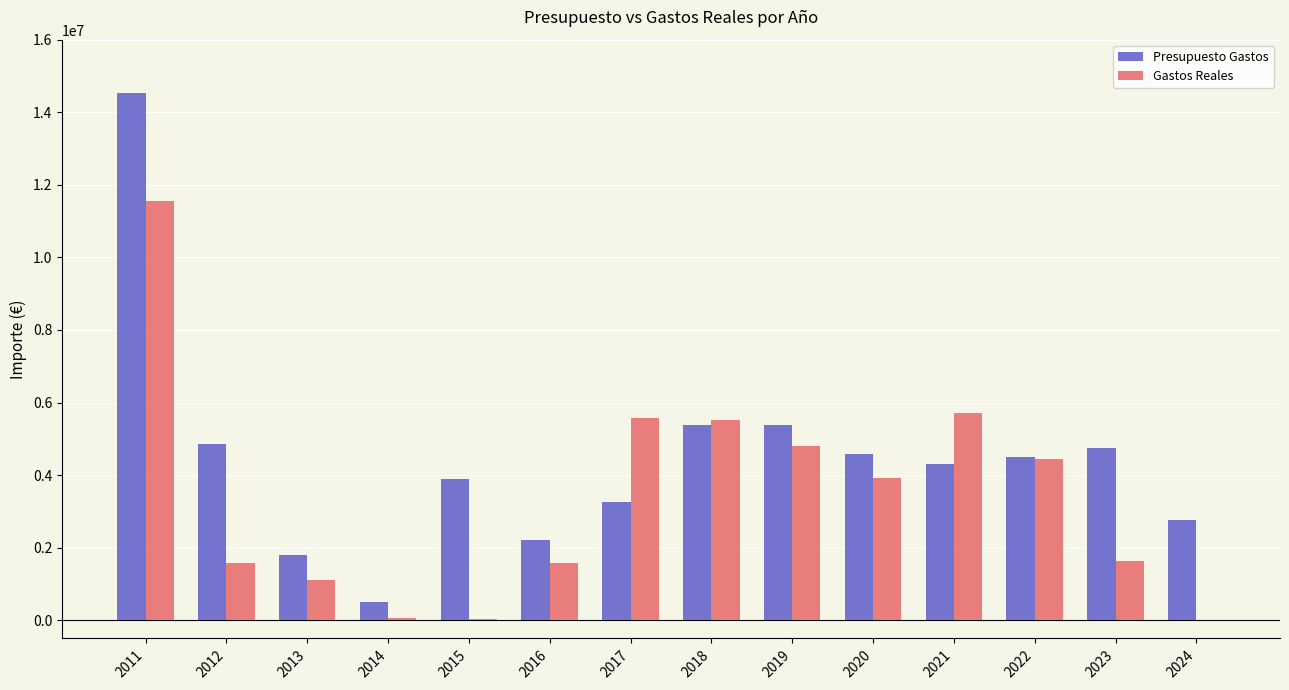

How many distinct data groups are displayed?

2